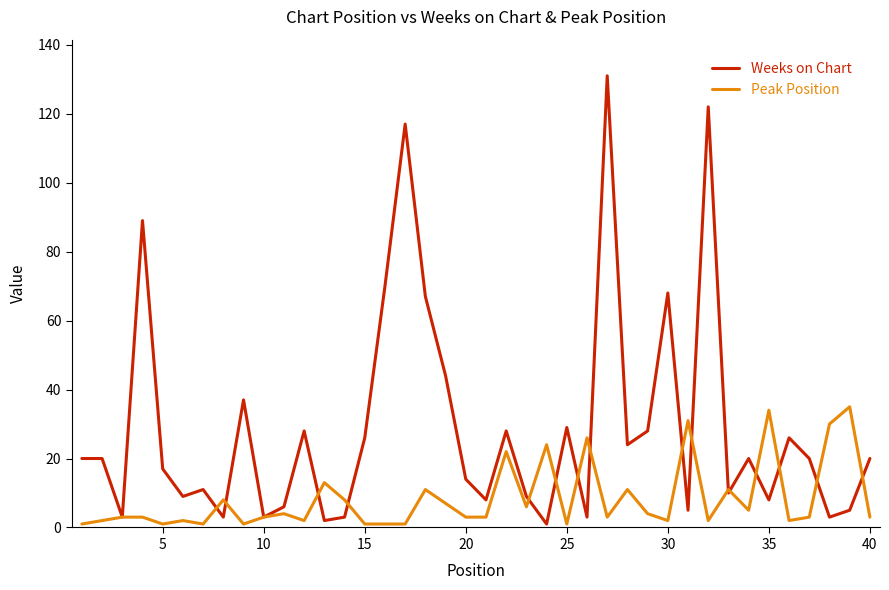

List the series in order of their overall mean, highest first.

Weeks on Chart, Peak Position